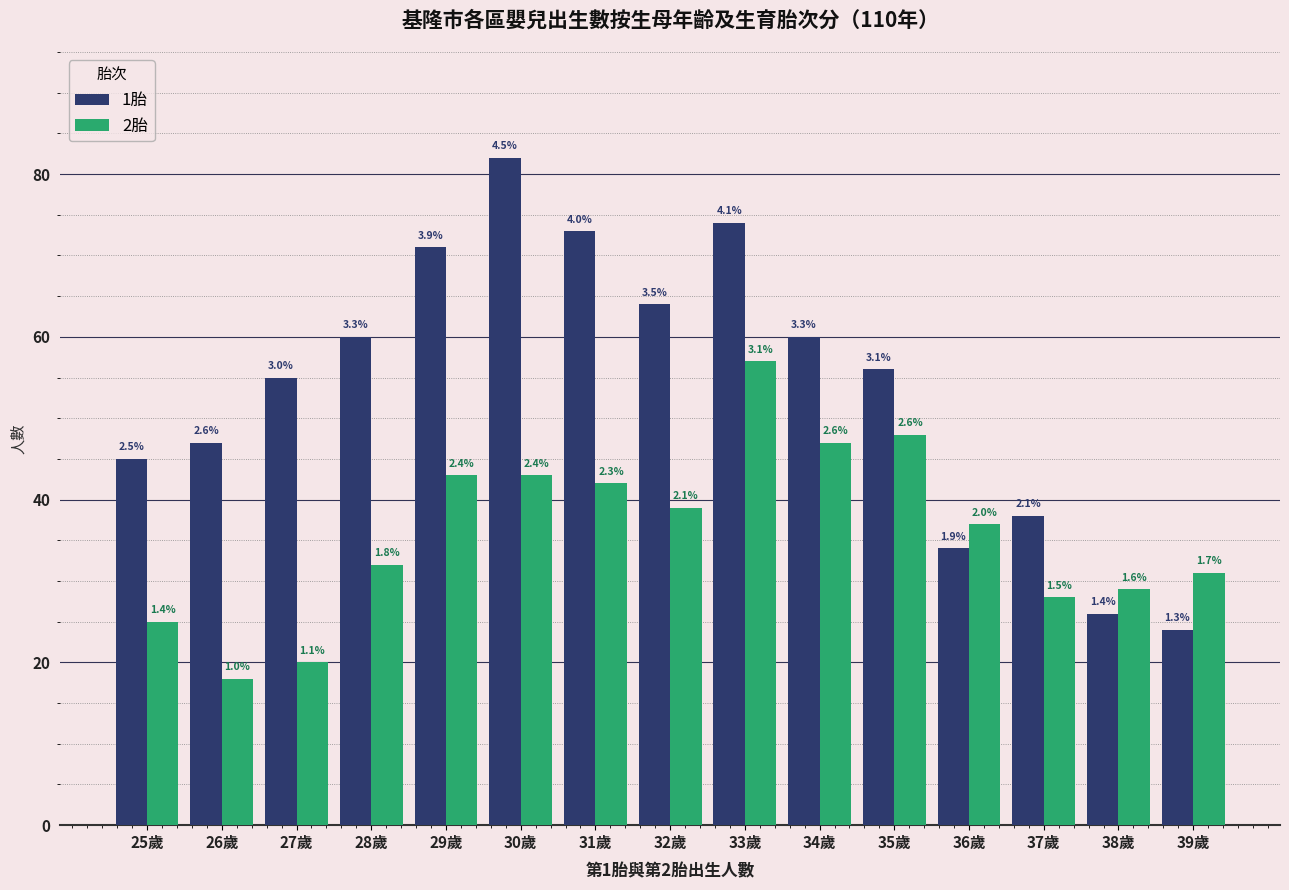

Reading left to right, what are all the values shown in this chart?

1胎: 25歲=45	26歲=47	27歲=55	28歲=60	29歲=71	30歲=82	31歲=73	32歲=64	33歲=74	34歲=60	35歲=56	36歲=34	37歲=38	38歲=26	39歲=24
2胎: 25歲=25	26歲=18	27歲=20	28歲=32	29歲=43	30歲=43	31歲=42	32歲=39	33歲=57	34歲=47	35歲=48	36歲=37	37歲=28	38歲=29	39歲=31